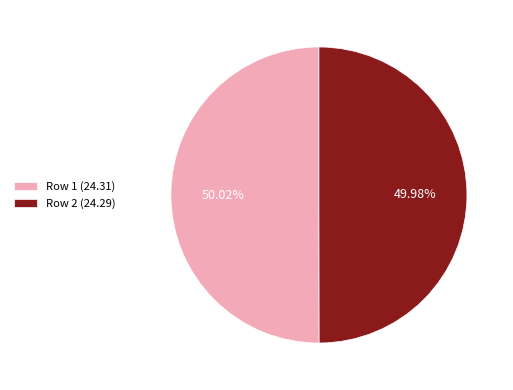

Approximately how many times larger is the value at Row 2 (24.29) compared to Row 1 (24.31)?

1.0